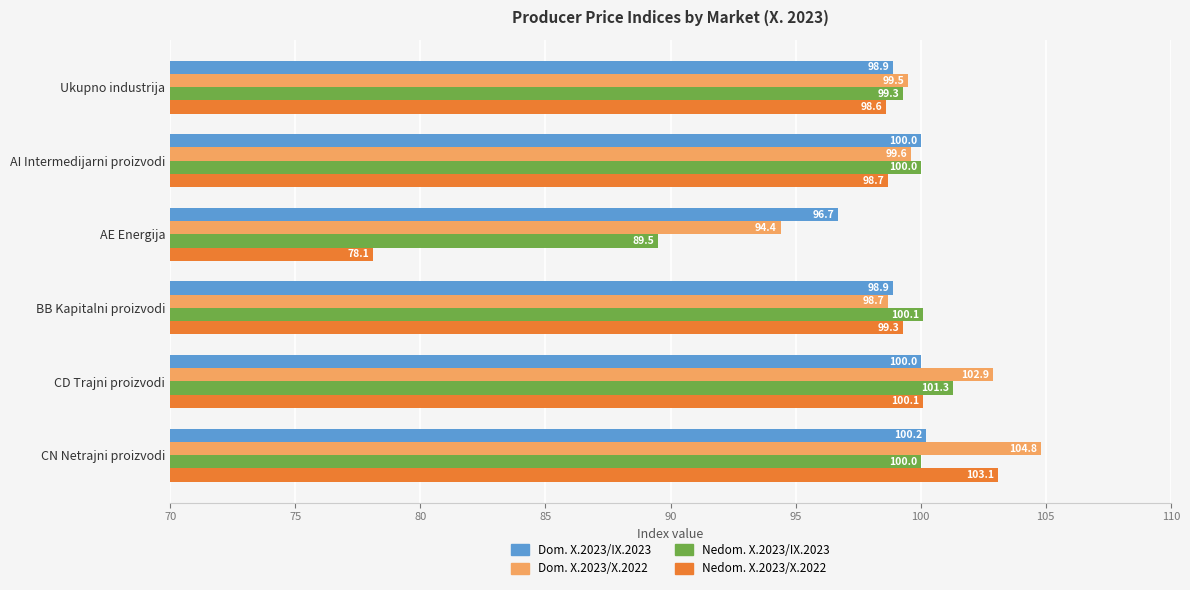

The value of Nedom. X.2023/X.2022 at CN Netrajni proizvodi is 56.8. True or false?

False